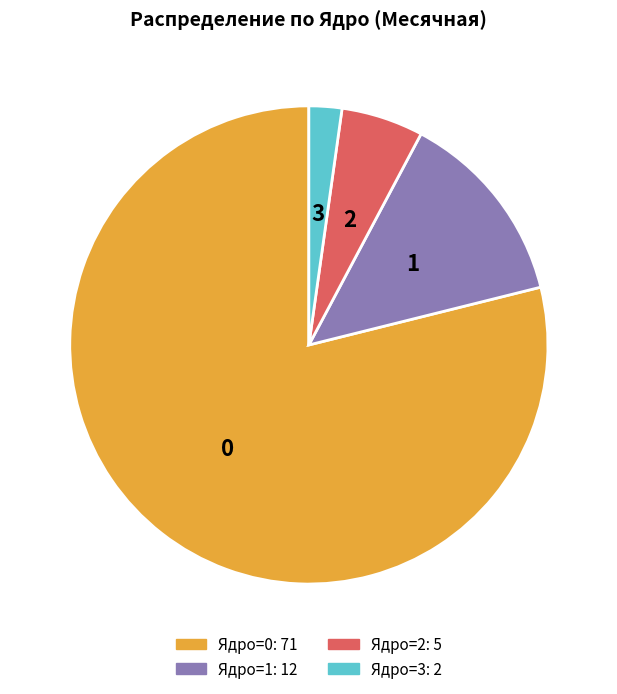

What is the smallest slice in the pie chart?

Ядро=3